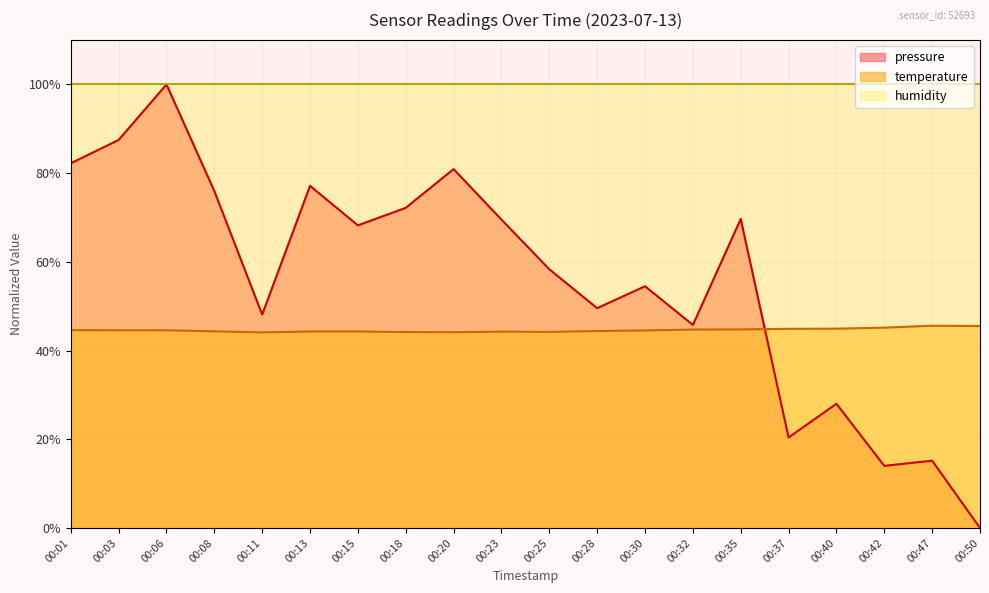

What is the highest value of the temperature series?

45.6